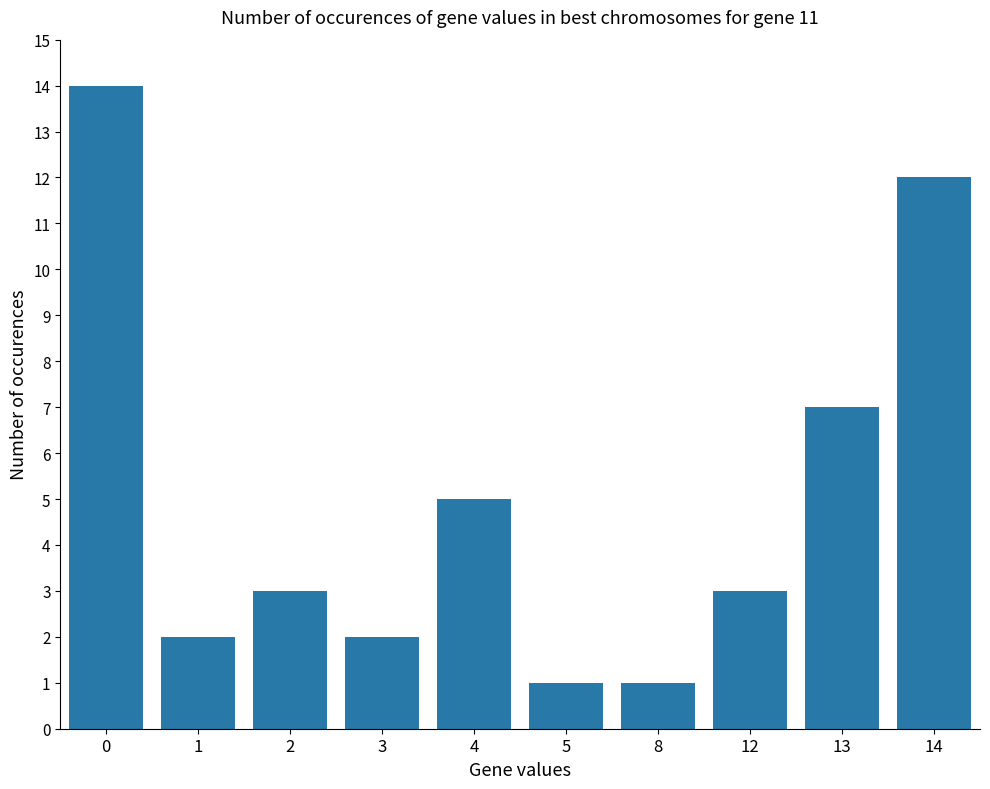

Does the chart contain any negative values?

No